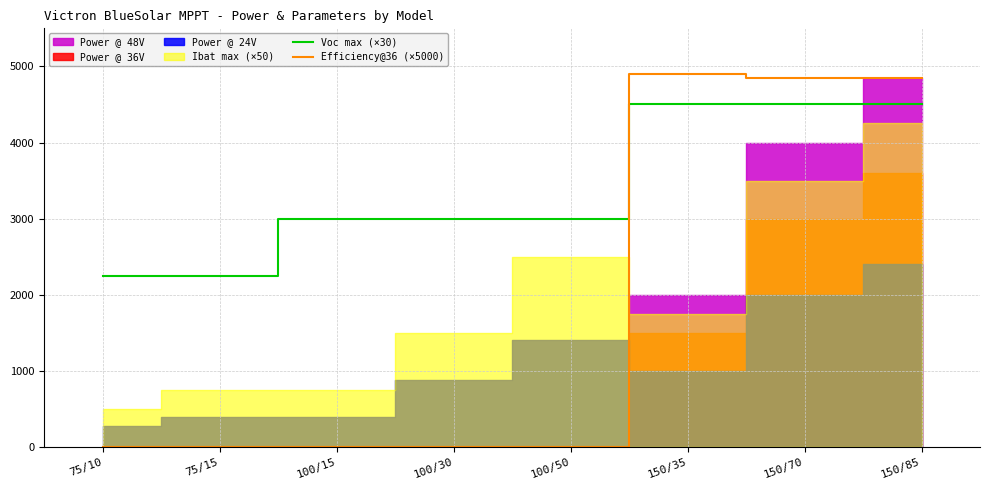

What is the difference between the maximum and minimum values in the Voc max (×30) series?

2250